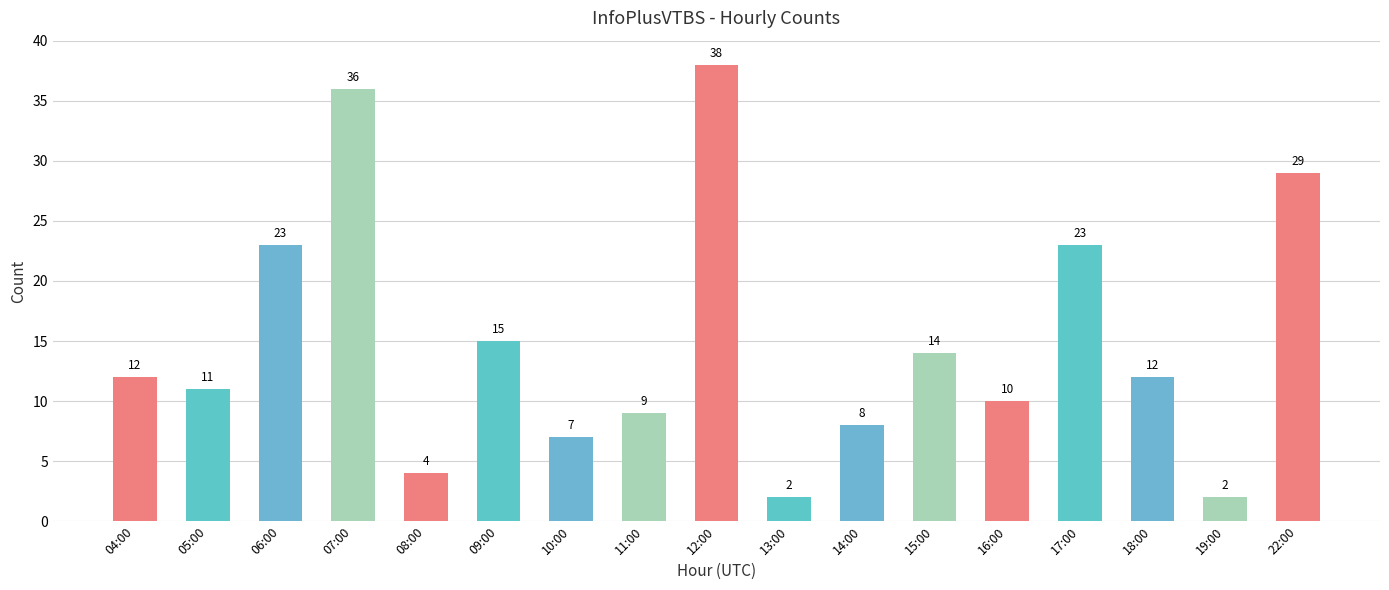

Reading left to right, extract all data points from this chart.

12	11	23	36	4	15	7	9	38	2	8	14	10	23	12	2	29